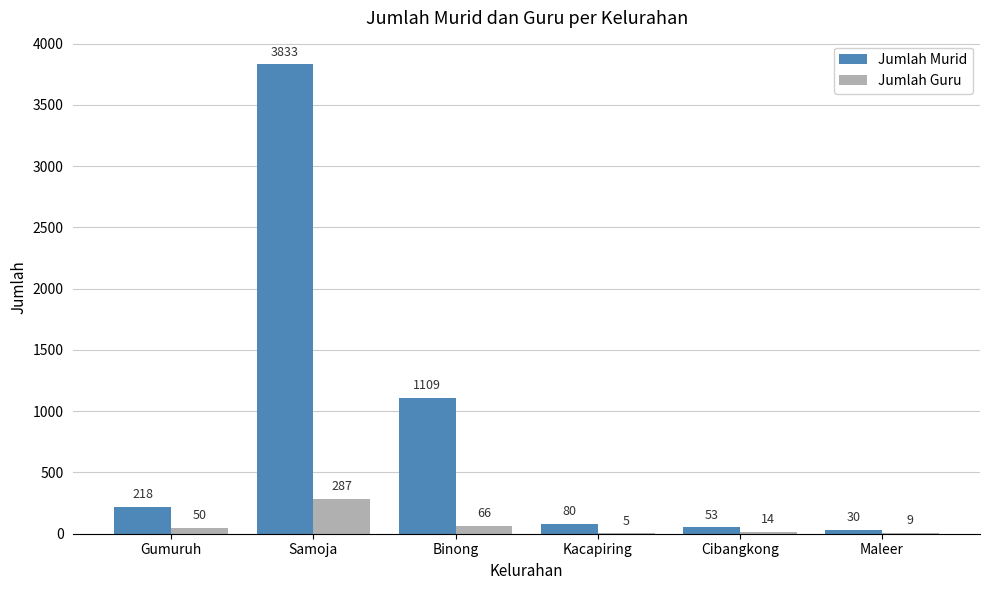

Which category has the highest value in the Jumlah Guru series?

Samoja